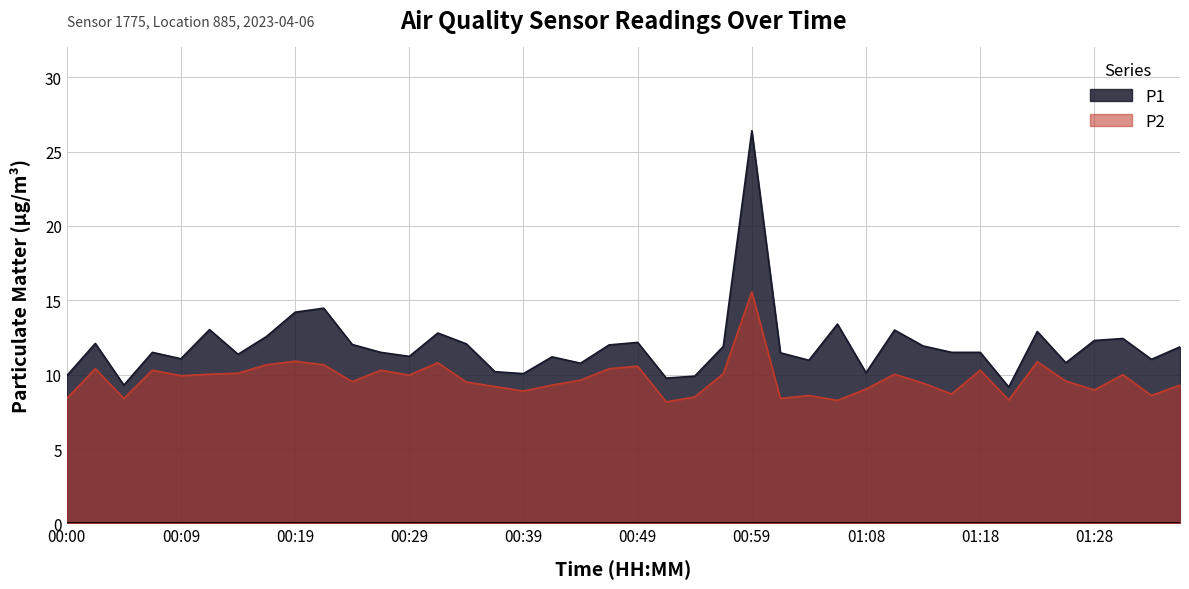

What position from the right is 00:59?

16